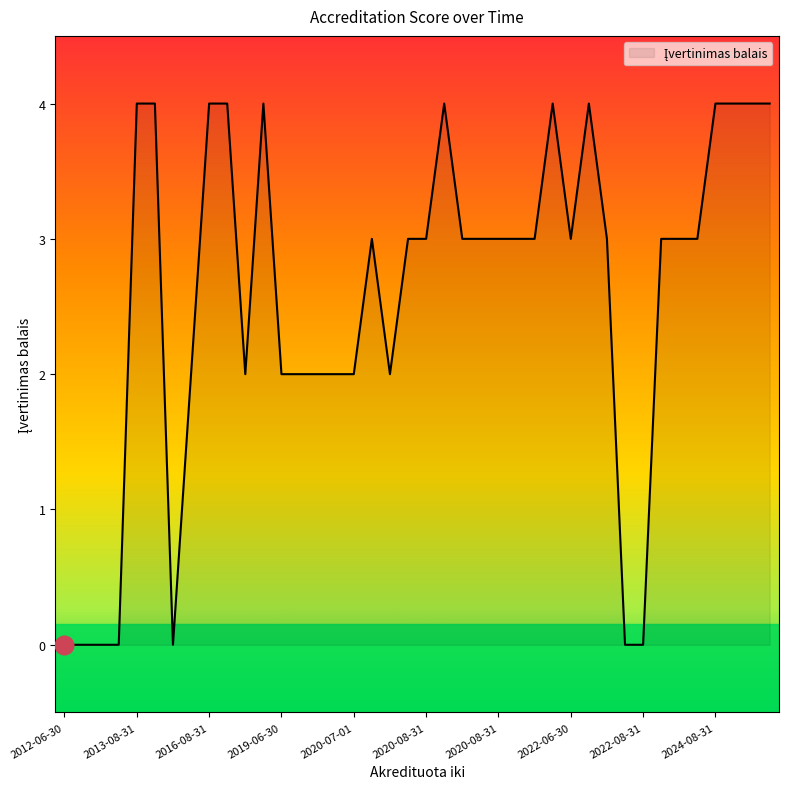

What is the maximum value shown in the chart?

4